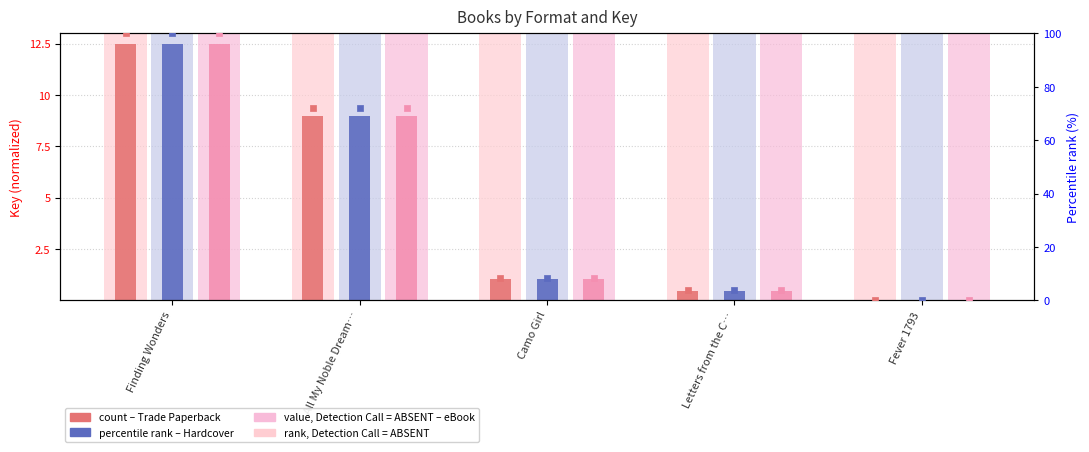

Which series reaches the maximum Y coordinate?

Trade Paperback